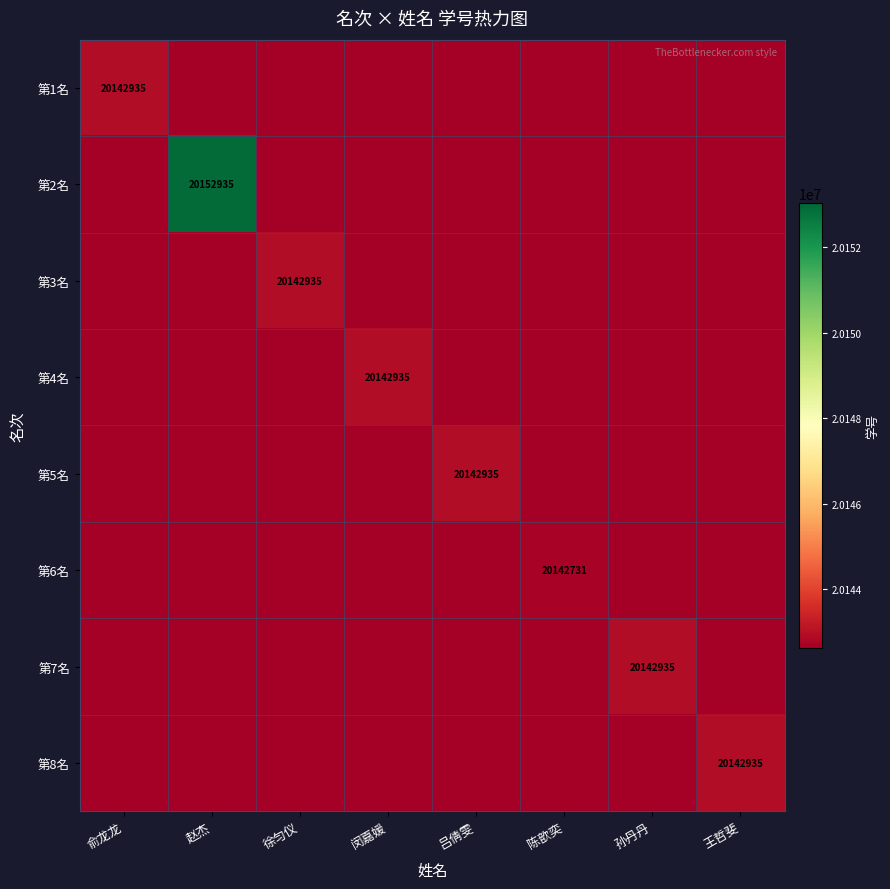

Is it true that 第3名 equals 20142935 at 徐匀仪?

True